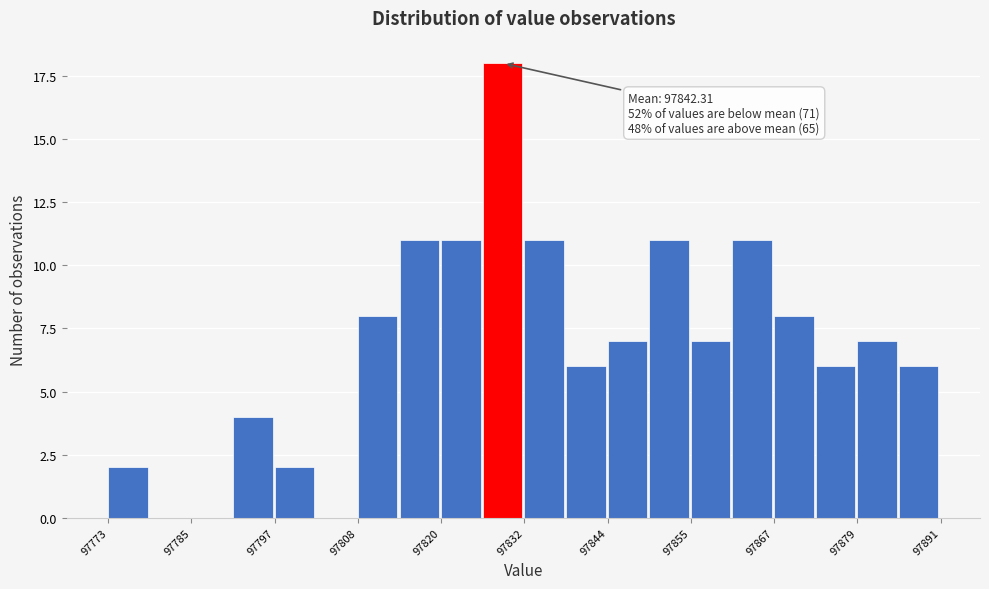

Around what value on the x-axis is the tallest bar? Give the approximate position of its centre, as read against the axis.

97828